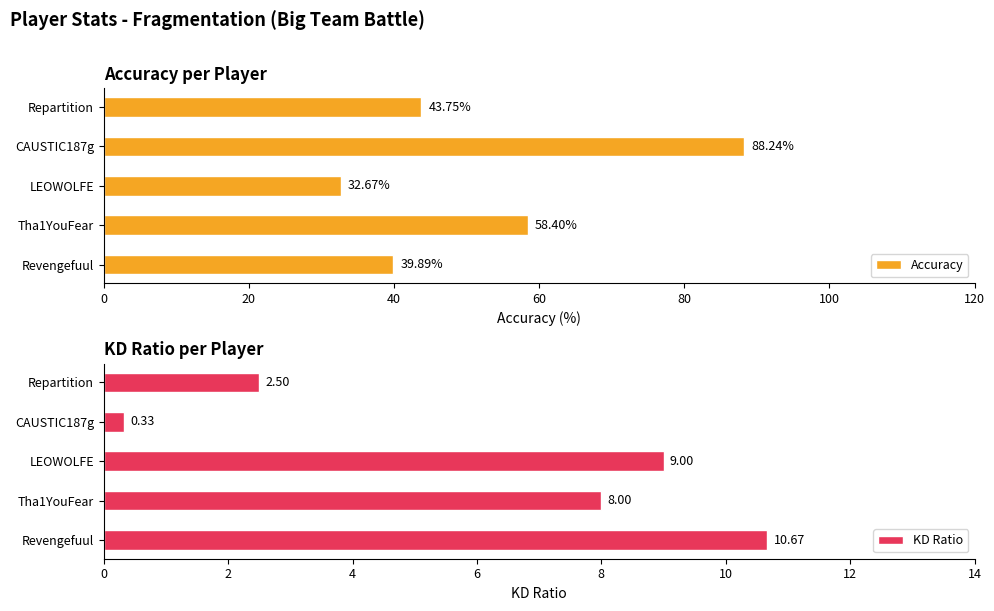

How many groups of bars are there?

5